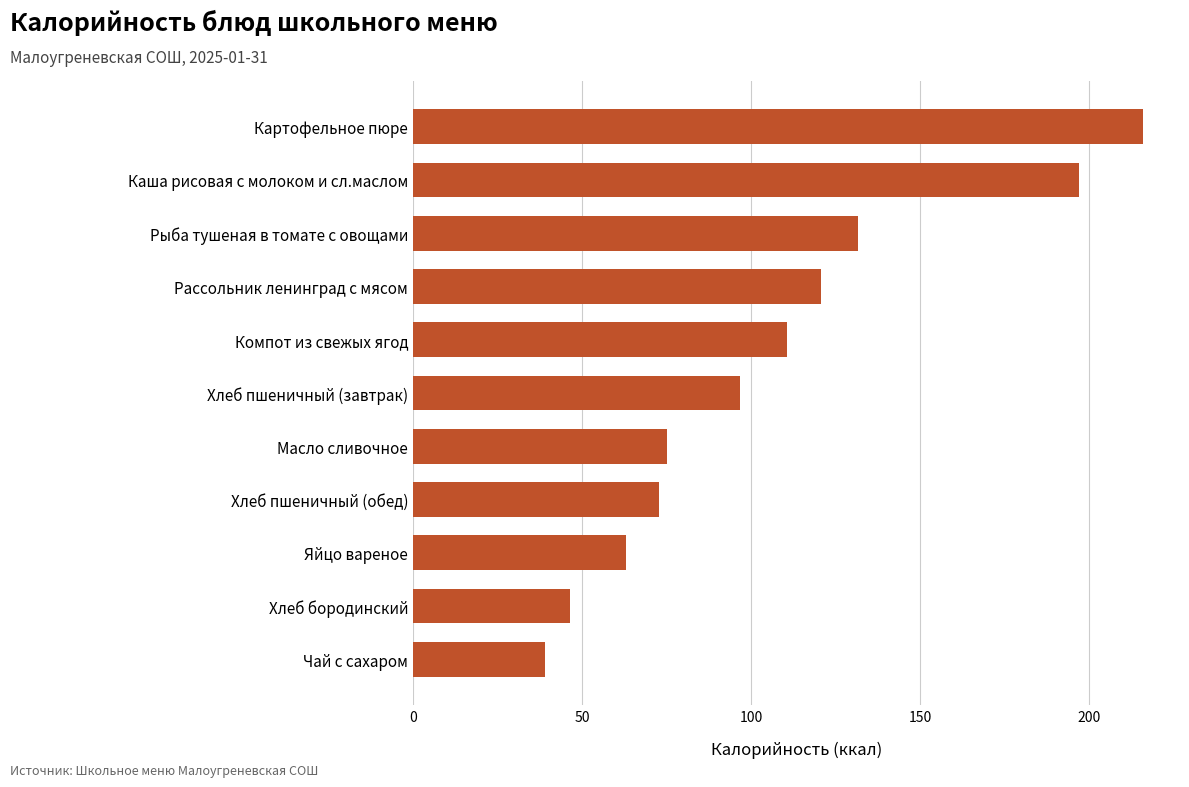

Does the chart contain stacked bars?

No